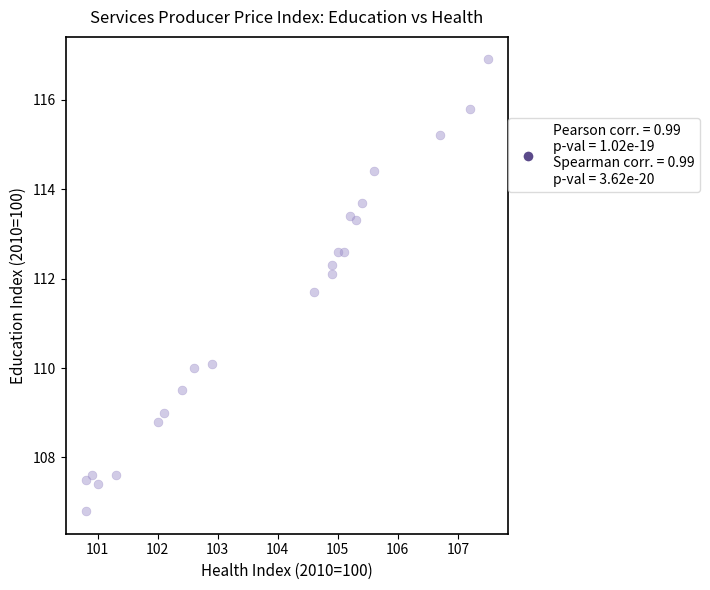

What Y value in the scatter plot is closest to 111?

111.7